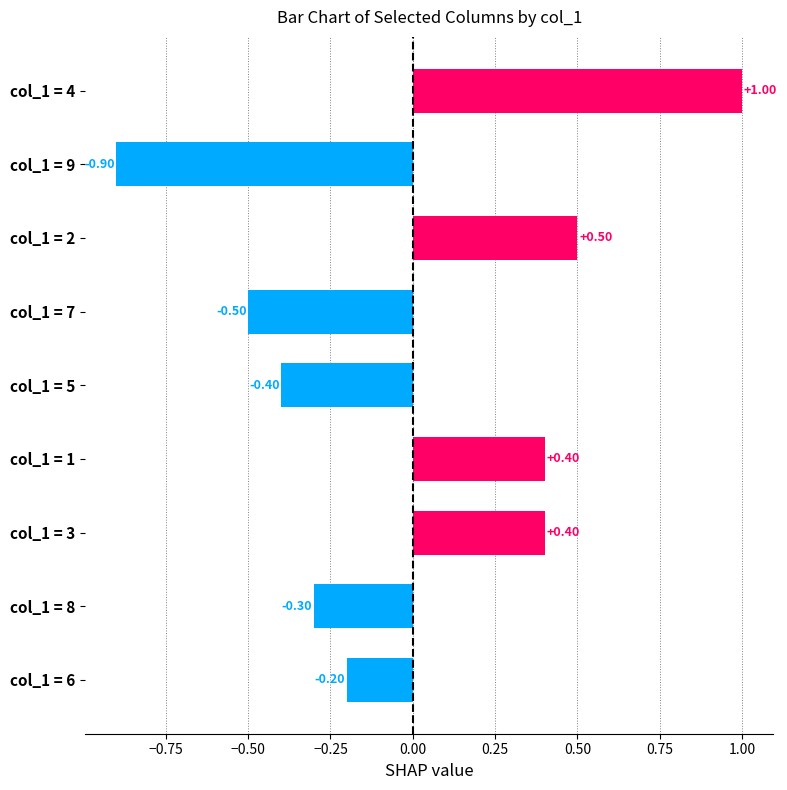

What is the change in value from col_1 = 6 to col_1 = 2?

+0.7